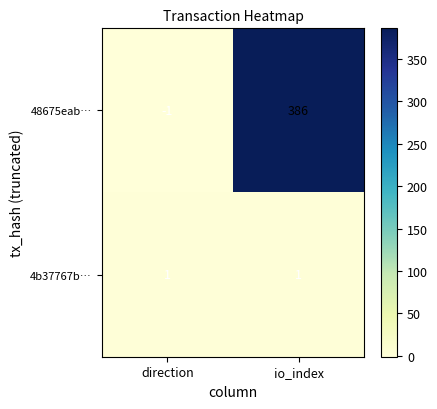

What is the sum of all 48675eab… values?

385